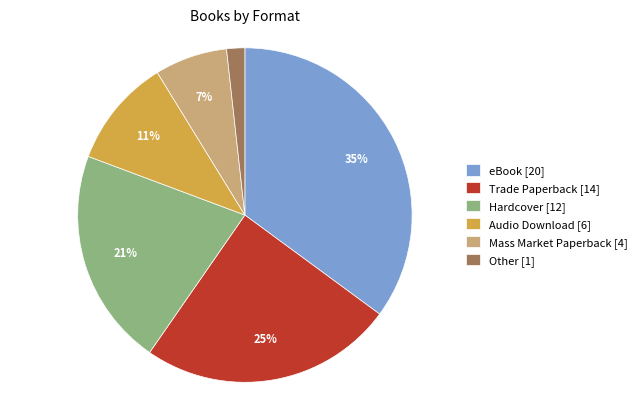

Does Audio Download account for over 50% of the chart?

No